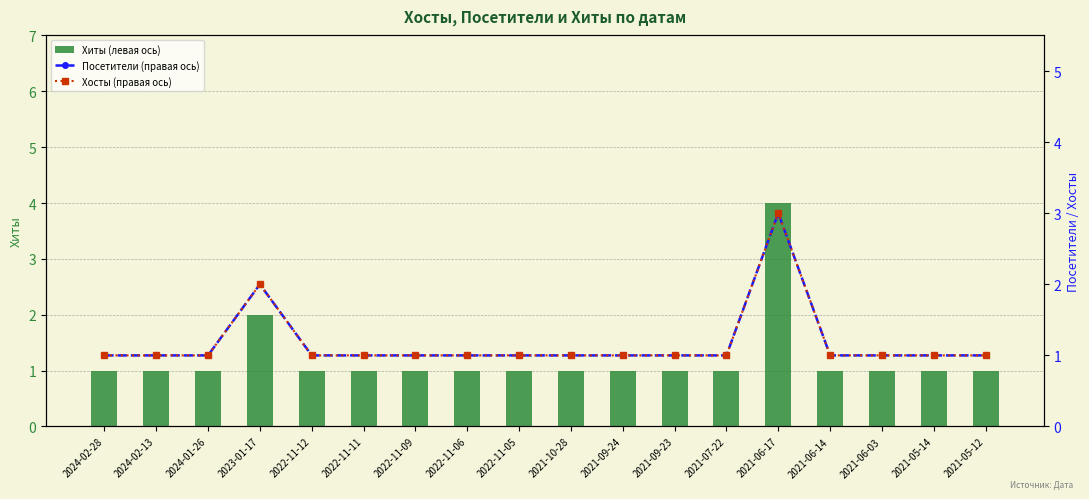

True or false: Посетители (правая ось) has a value of 1 at 2022-11-11.

True